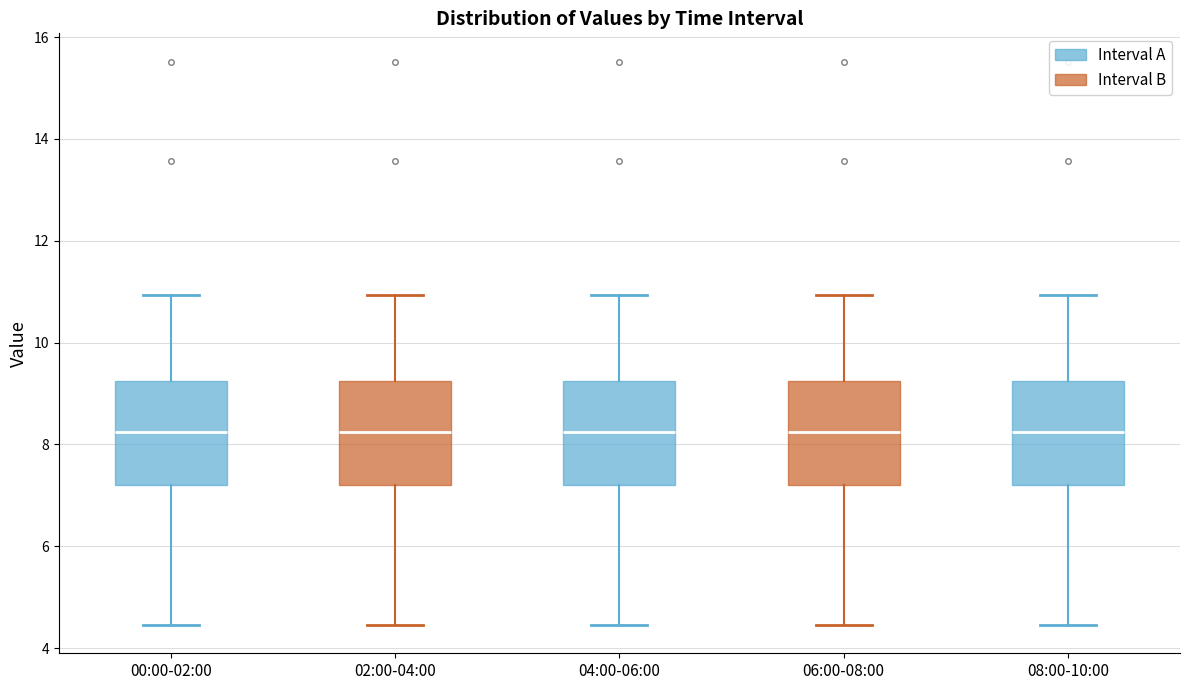

Reading left to right, transcribe this box plot: for each box, give where its median line is, the range the box spans, and where its two whiskers end, as read against the y-axis. The values are not printed on the chart, so give them approximately, as read against the axis.

00:00-02:00: median 8.2, box 7.2 to 9.2, whiskers 4.4 to 11.0
02:00-04:00: median 8.2, box 7.2 to 9.2, whiskers 4.4 to 11.0
04:00-06:00: median 8.2, box 7.2 to 9.2, whiskers 4.4 to 11.0
06:00-08:00: median 8.2, box 7.2 to 9.2, whiskers 4.4 to 11.0
08:00-10:00: median 8.2, box 7.2 to 9.2, whiskers 4.4 to 11.0